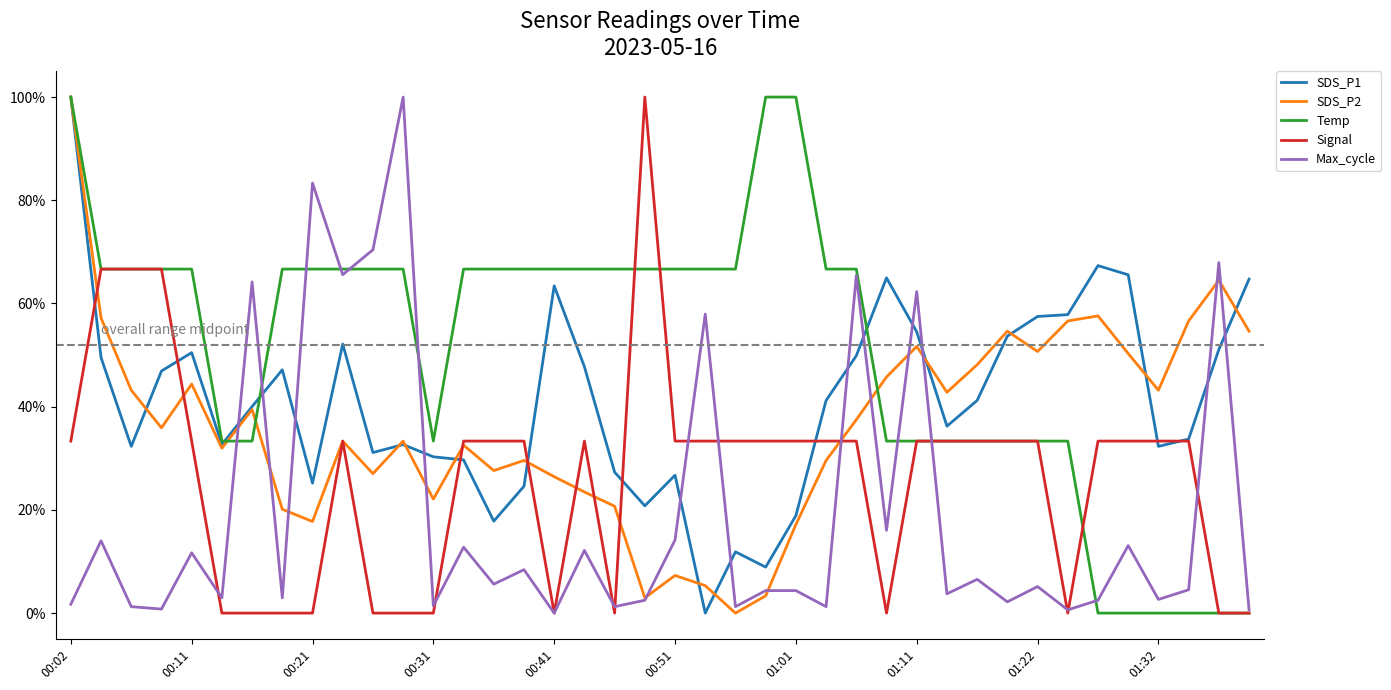

Reading left to right, transcribe all the data shown in this chart.

SDS_P1: 1.0	0.5	0.3	0.5	0.5	0.3	0.4	0.5	0.3	0.5	0.3	0.3	0.3	0.3	0.2	0.2	0.6	0.5	0.3	0.2	0.3	0.0	0.1	0.1	0.2	0.4	0.5	0.6	0.5	0.4	0.4	0.5	0.6	0.6	0.7	0.7	0.3	0.3	0.5	0.6
SDS_P2: 1.0	0.6	0.4	0.4	0.4	0.3	0.4	0.2	0.2	0.3	0.3	0.3	0.2	0.3	0.3	0.3	0.3	0.2	0.2	0.0	0.1	0.1	0.0	0.0	0.2	0.3	0.4	0.5	0.5	0.4	0.5	0.5	0.5	0.6	0.6	0.5	0.4	0.6	0.6	0.5
Temp: 1.0	0.7	0.7	0.7	0.7	0.3	0.3	0.7	0.7	0.7	0.7	0.7	0.3	0.7	0.7	0.7	0.7	0.7	0.7	0.7	0.7	0.7	0.7	1.0	1.0	0.7	0.7	0.3	0.3	0.3	0.3	0.3	0.3	0.3	0.0	0.0	0.0	0.0	0.0	0.0
Signal: 0.3	0.7	0.7	0.7	0.3	0.0	0.0	0.0	0.0	0.3	0.0	0.0	0.0	0.3	0.3	0.3	0.0	0.3	0.0	1.0	0.3	0.3	0.3	0.3	0.3	0.3	0.3	0.0	0.3	0.3	0.3	0.3	0.3	0.0	0.3	0.3	0.3	0.3	0.0	0.0
Max_cycle: 0.0	0.1	0.0	0.0	0.1	0.0	0.6	0.0	0.8	0.7	0.7	1.0	0.0	0.1	0.1	0.1	0.0	0.1	0.0	0.0	0.1	0.6	0.0	0.0	0.0	0.0	0.7	0.2	0.6	0.0	0.1	0.0	0.1	0.0	0.0	0.1	0.0	0.0	0.7	0.0